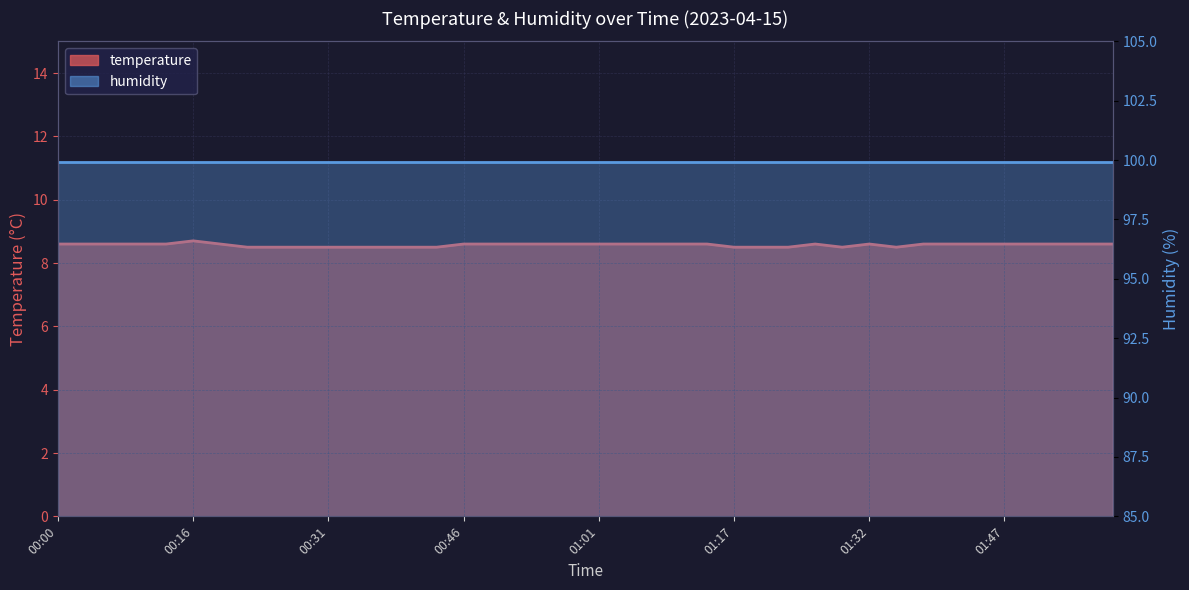

How many points are lower than both their immediate neighbors (excluding endpoints)?

2